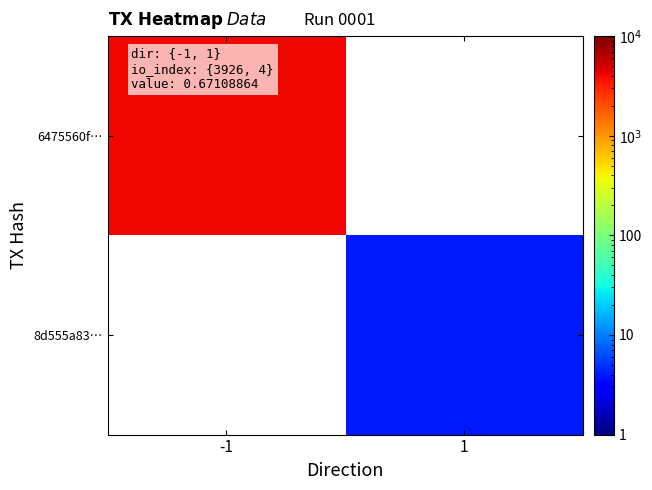

Is the value of 6475560f… at 1 greater than the value of 8d555a83… at -1?

No